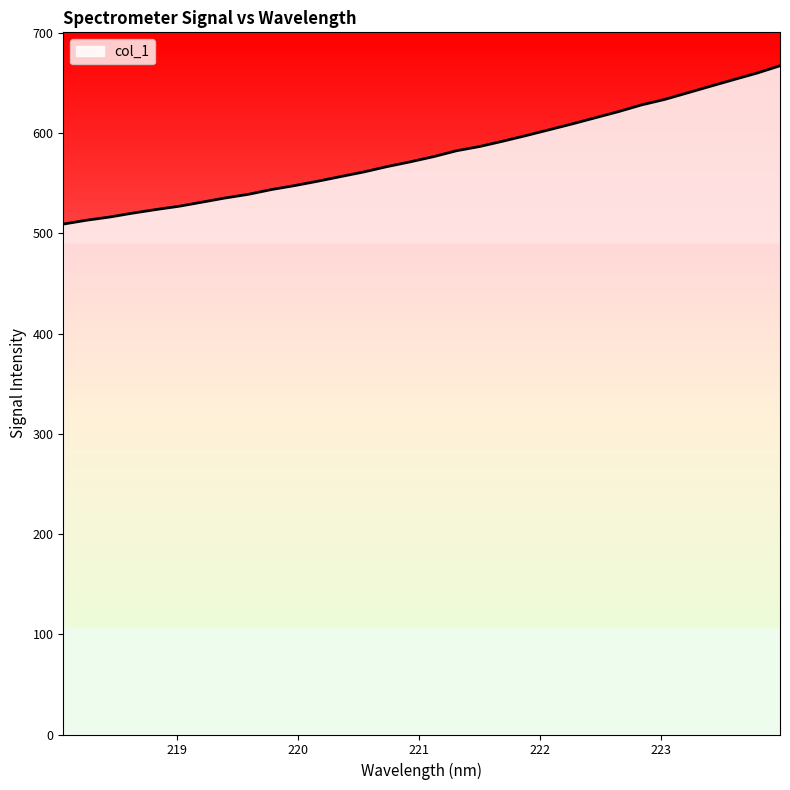

What is the difference between the maximum and second lowest values?

154.1